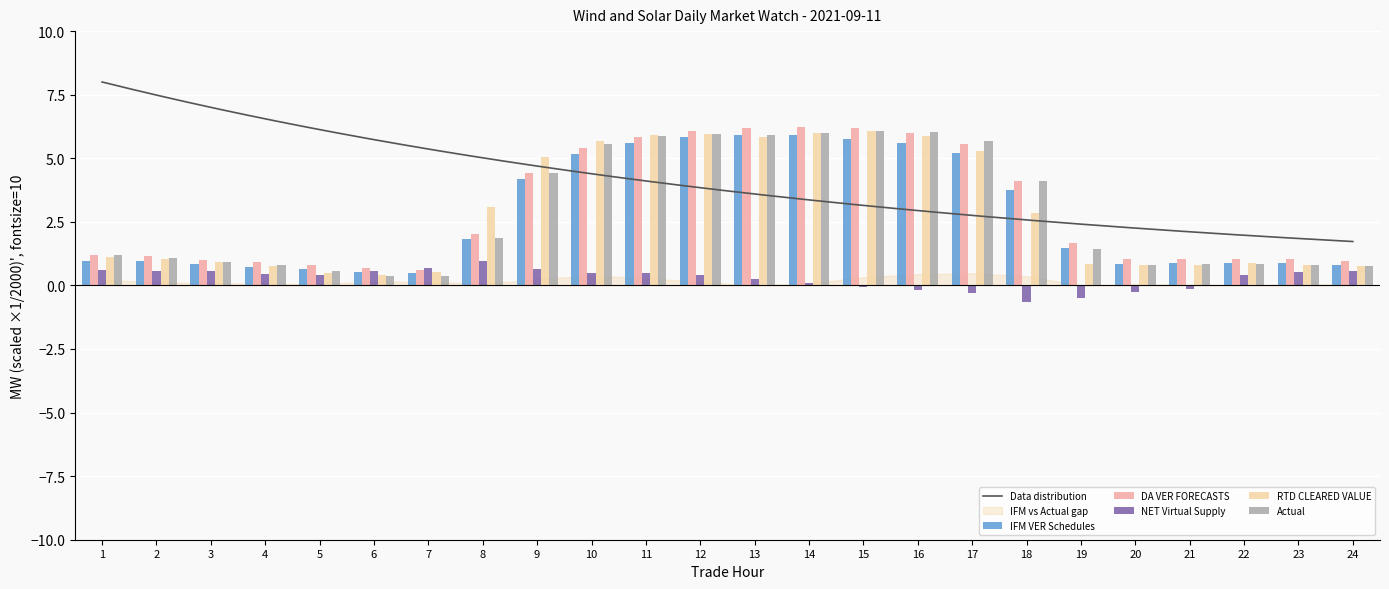

True or false: Actual has a value of 0.4 at 20.

False